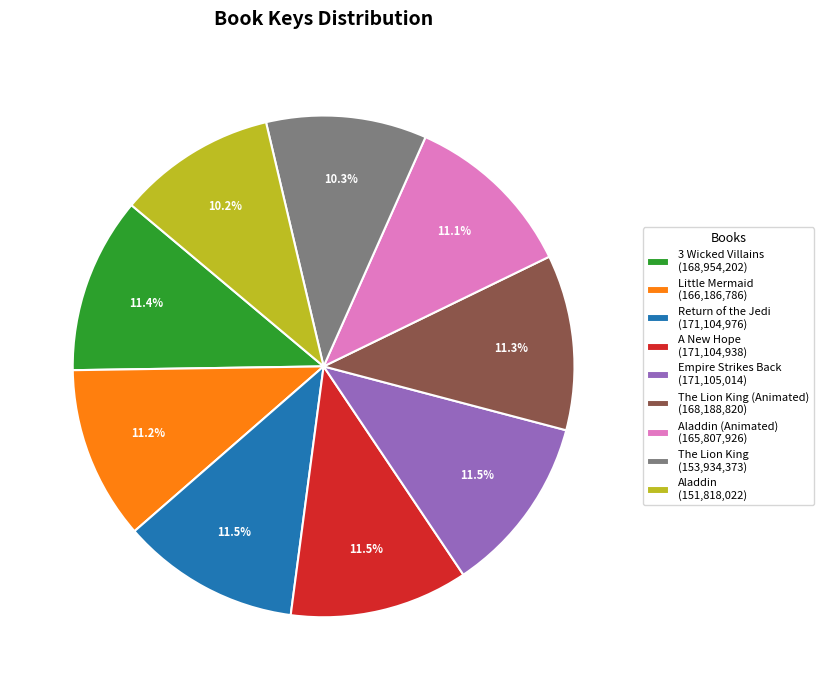

How much of the chart is everything except A New Hope (171,104,938)?

88.5%